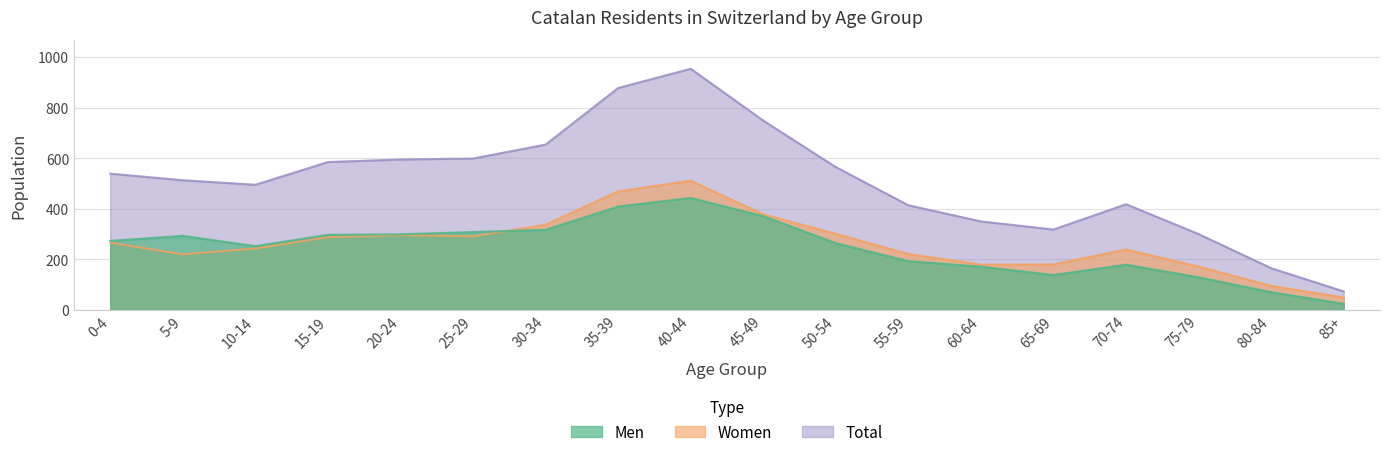

What position from the right is 80-84?

2